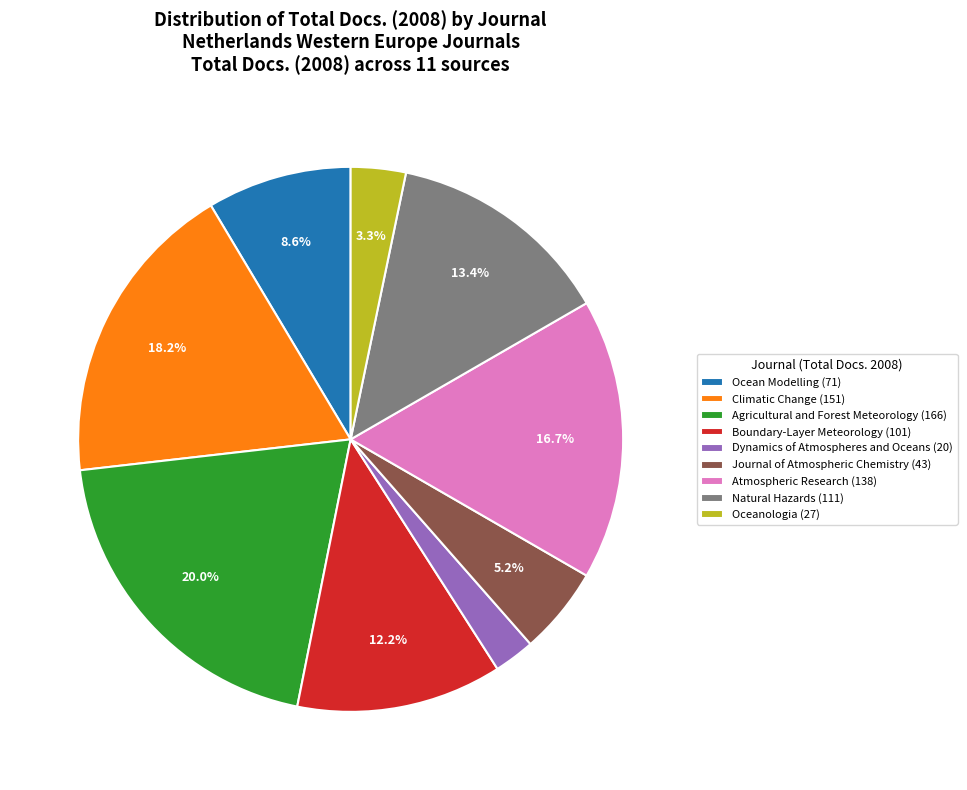

Which slice is the smallest?

Dynamics of Atmospheres and Oceans (20)